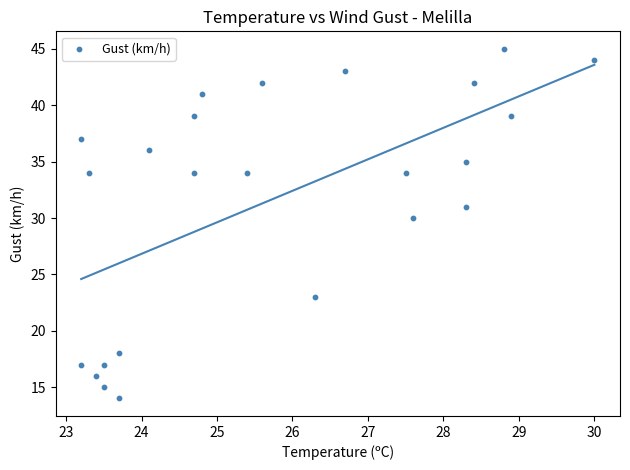

What Y value in the scatter plot is closest to 29?

30